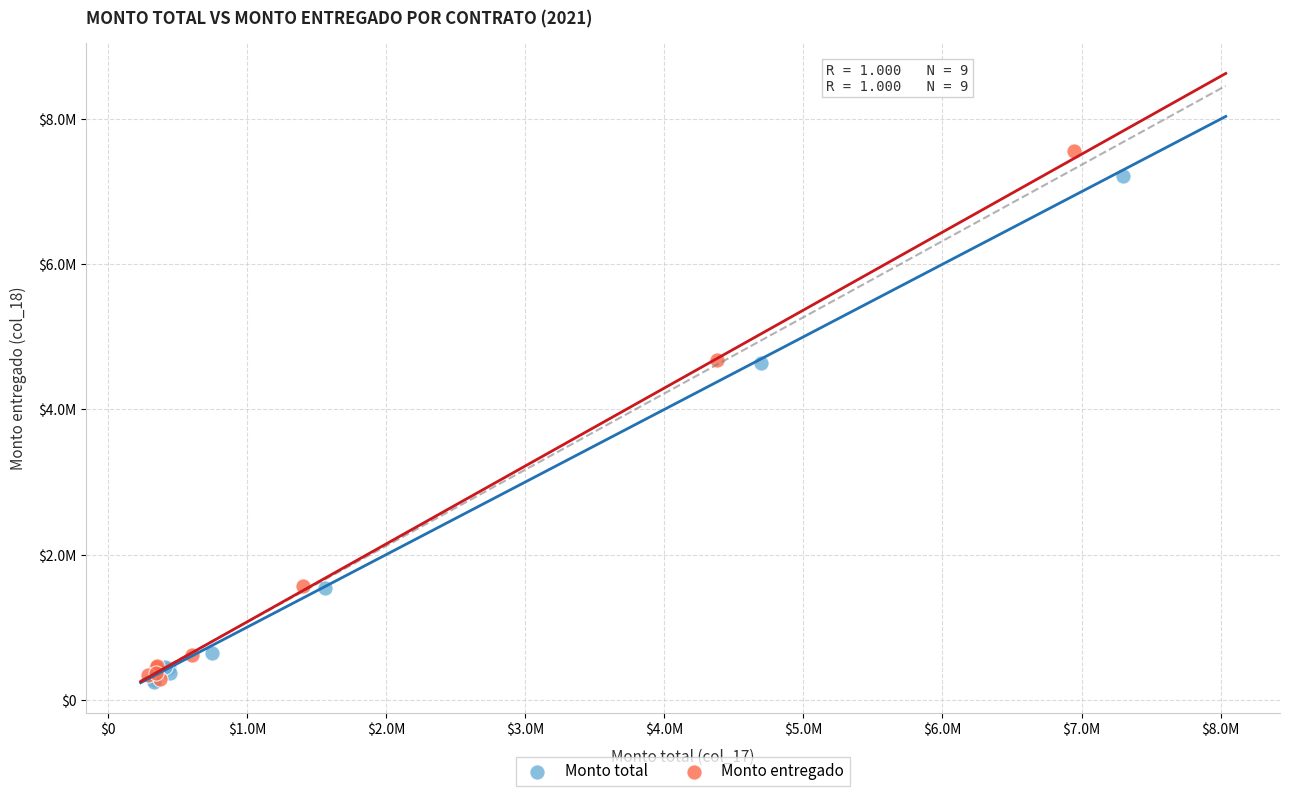

What are all the series names shown in the legend?

Monto total, Monto entregado